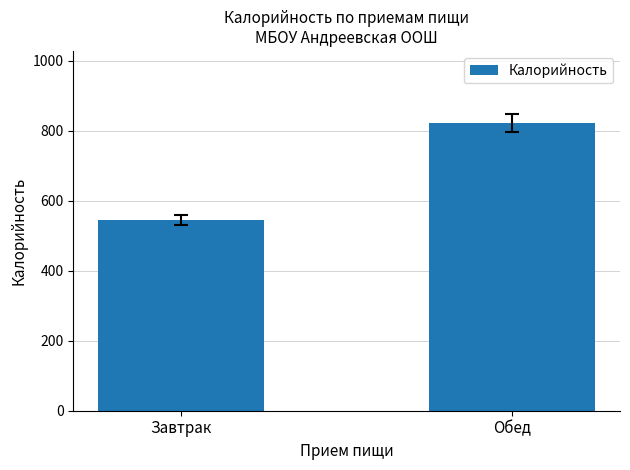

What is the change in value from Завтрак to Обед?

+277